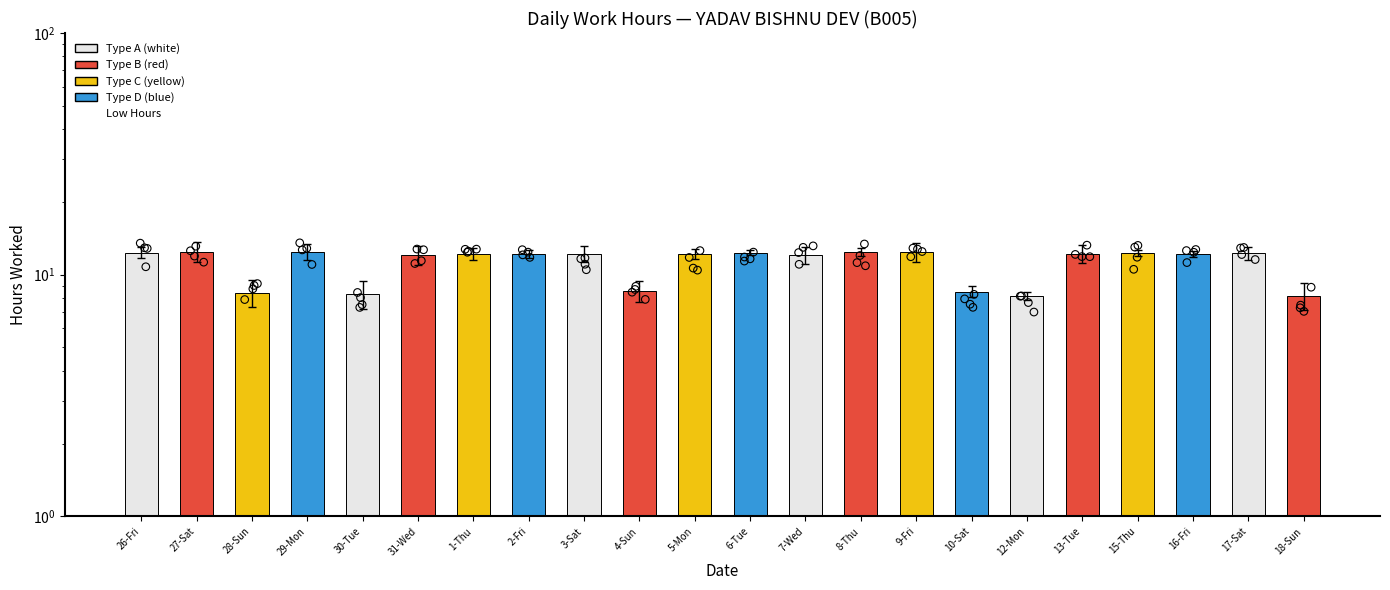

What is the change in value from 15-Thu to 17-Sat?

-0.1